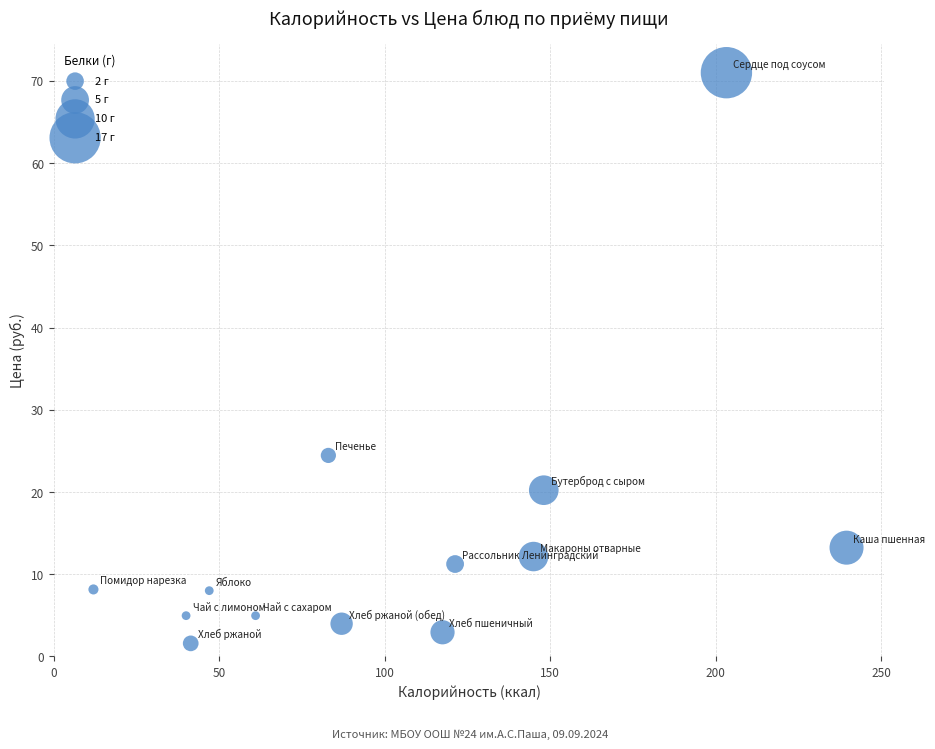

What is the range of Y values (max minus min)?

69.4